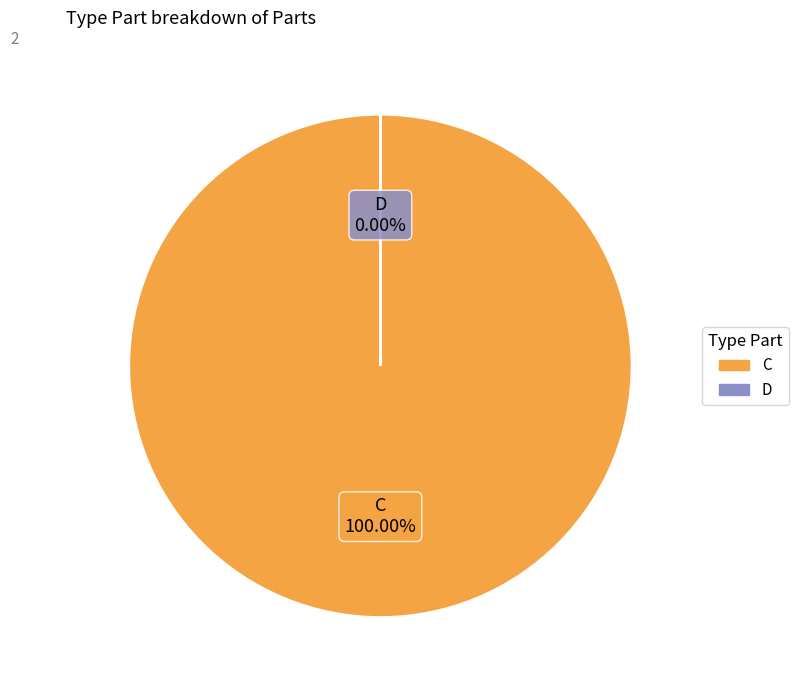

What is the largest slice in the pie chart?

C